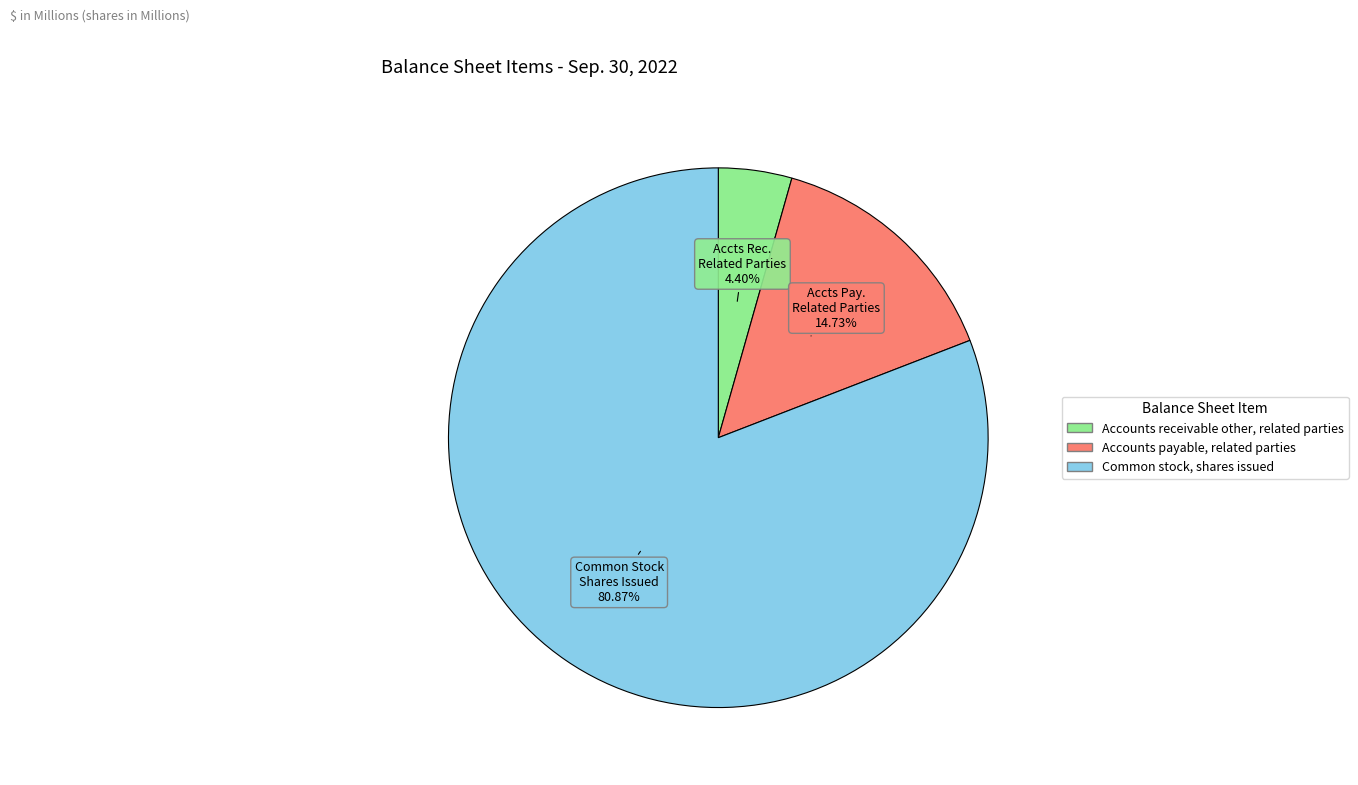

Does Accounts payable, related parties represent more than half of the total?

No